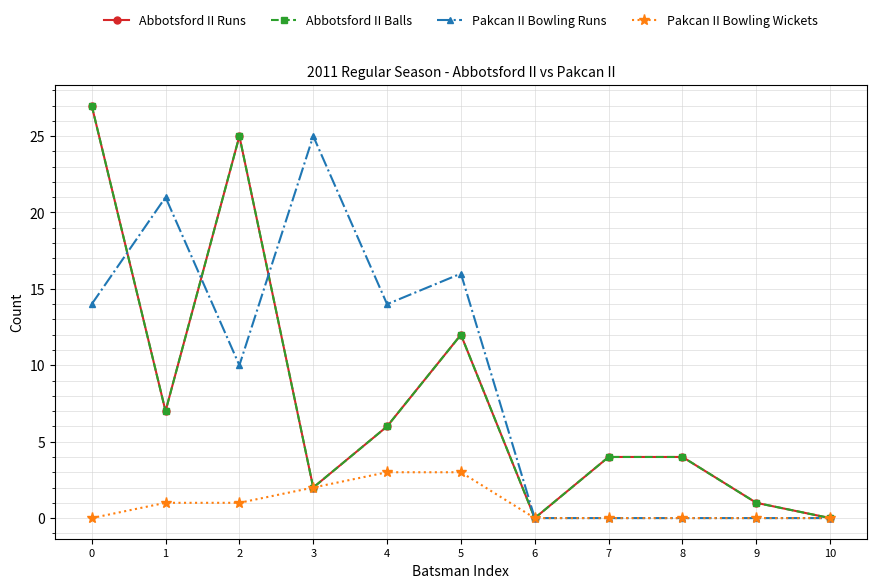

The value of Pakcan II Bowling Runs at 7 is 10. True or false?

False